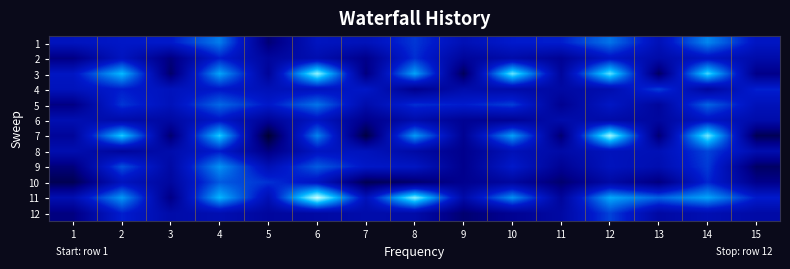

Reading left to right, transcribe all the data shown in this chart.

1: 1=5.4	2=5.8	3=5.9	4=8.1	5=2.7	6=5.4	7=5.2	8=6.6	9=5.0	10=6.0	11=6.1	12=7.9	13=5.1	14=8.4	15=5.6
2: 1=3.0	2=5.4	3=2.8	4=6.1	5=3.9	6=4.8	7=3.2	8=6.5	9=3.8	10=4.5	11=3.6	12=5.6	13=4.4	14=5.5	15=4.5
3: 1=5.6	2=9.5	3=2.4	4=9.0	5=3.7	6=11.4	7=2.9	8=9.0	9=2.0	10=10.8	11=3.9	12=10.7	13=2.2	14=10.3	15=3.1
4: 1=5.3	2=6.0	3=5.3	4=5.8	5=5.1	6=5.3	7=5.8	8=3.3	9=4.6	10=4.4	11=4.2	12=4.7	13=6.8	14=4.0	15=6.2
5: 1=3.0	2=6.6	3=5.2	4=7.7	5=5.9	6=8.0	7=4.6	8=6.4	9=6.0	10=6.8	11=3.5	12=5.6	13=3.9	14=7.6	15=5.2
6: 1=4.8	2=4.5	3=4.2	4=5.8	5=3.6	6=5.5	7=3.2	8=4.6	9=3.5	10=3.6	11=4.6	12=4.4	13=4.0	14=5.6	15=4.5
7: 1=3.8	2=9.9	3=2.5	4=9.9	5=1.0	6=8.3	7=1.4	8=8.8	9=3.5	10=8.9	11=2.5	12=11.6	13=2.6	14=10.9	15=1.9
8: 1=4.8	2=3.9	3=4.6	4=6.0	5=2.9	6=5.5	7=5.3	8=4.3	9=3.3	10=5.1	11=4.4	12=5.3	13=5.0	14=6.9	15=4.7
9: 1=2.8	2=7.2	3=4.3	4=8.6	5=5.0	6=7.4	7=5.8	8=5.6	9=3.2	10=5.9	11=3.5	12=5.3	13=4.8	14=6.7	15=2.2
10: 1=1.8	2=5.4	3=4.0	4=7.4	5=6.5	6=5.5	7=1.8	8=2.4	9=3.3	10=4.0	11=2.5	12=4.3	13=2.8	14=6.3	15=3.2
11: 1=4.8	2=8.8	3=3.0	4=9.4	5=4.9	6=12.1	7=5.2	8=11.2	9=4.4	10=8.6	11=3.8	12=9.1	13=7.6	14=9.0	15=6.0
12: 1=2.9	2=6.1	3=4.5	4=4.8	5=4.0	6=4.2	7=4.5	8=4.5	9=2.5	10=3.5	11=4.2	12=6.9	13=4.2	14=4.9	15=4.3